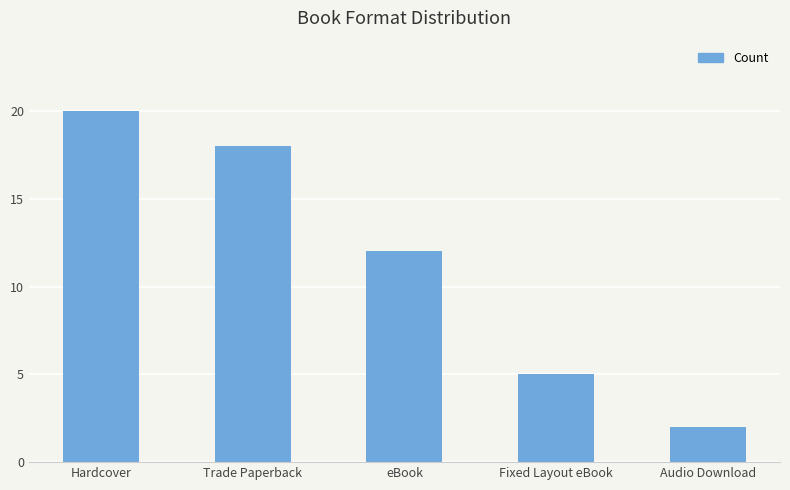

How many categories are shown in the chart?

5